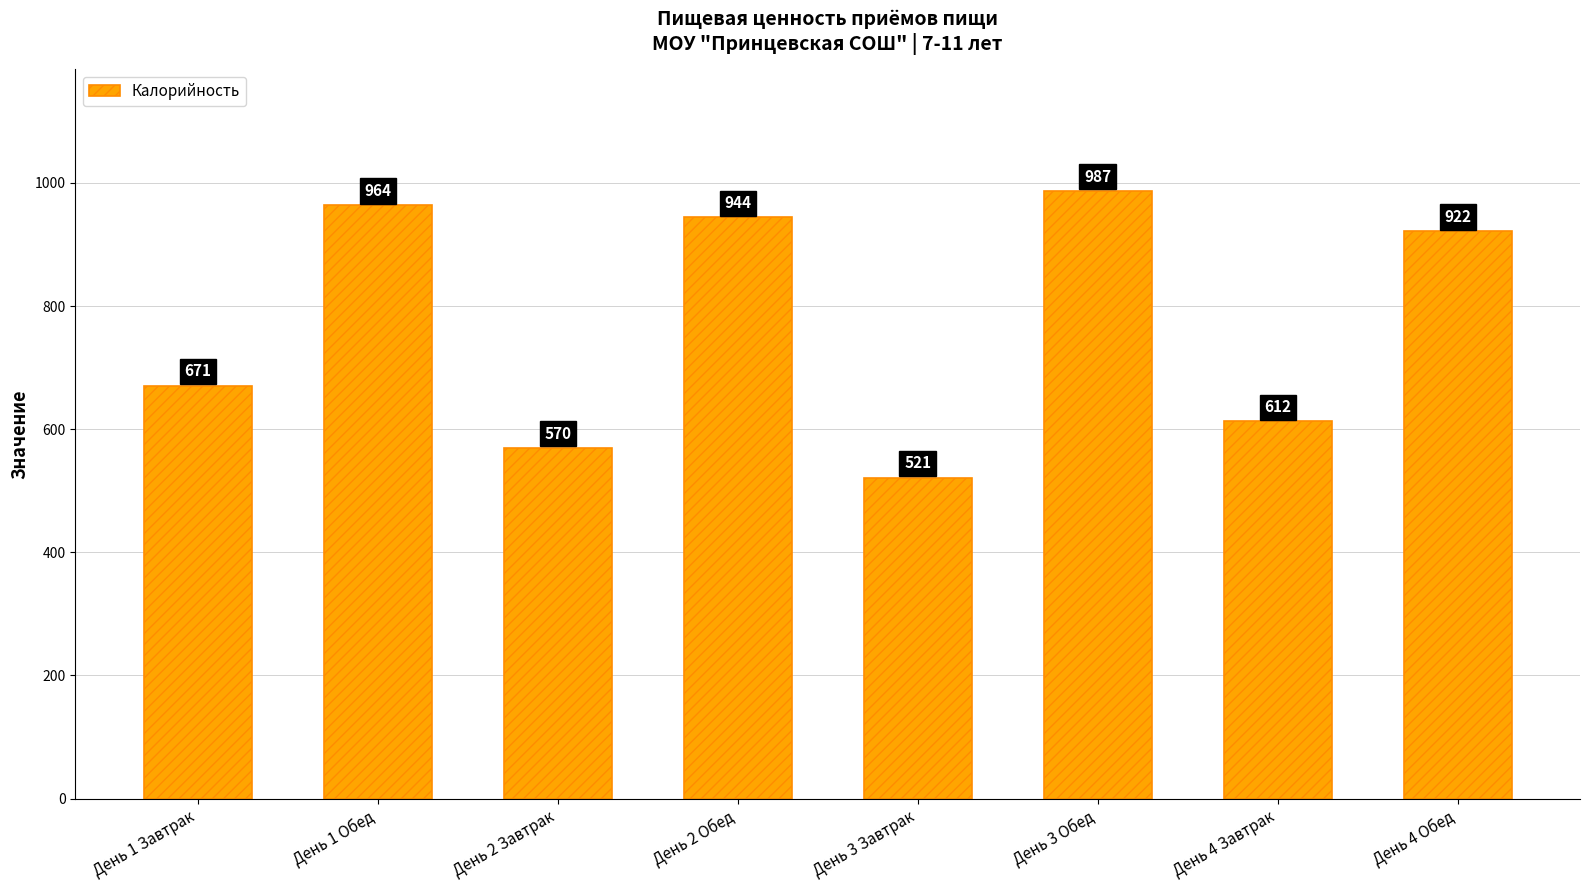

What position from the left is День 3 Обед?

6